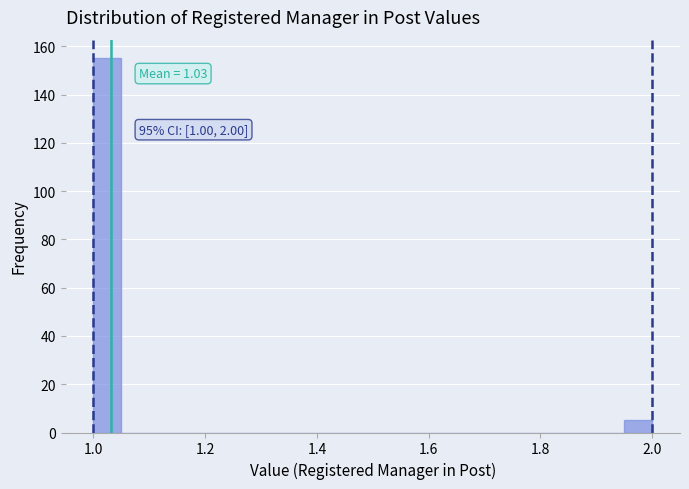

Read against the x-axis, roughly where is the centre of the tallest bar?

1.02